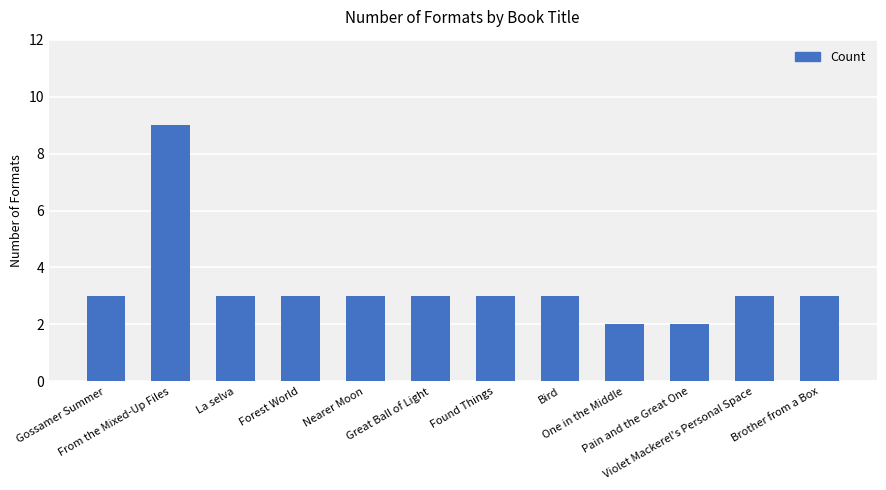

What is the greatest value displayed?

9